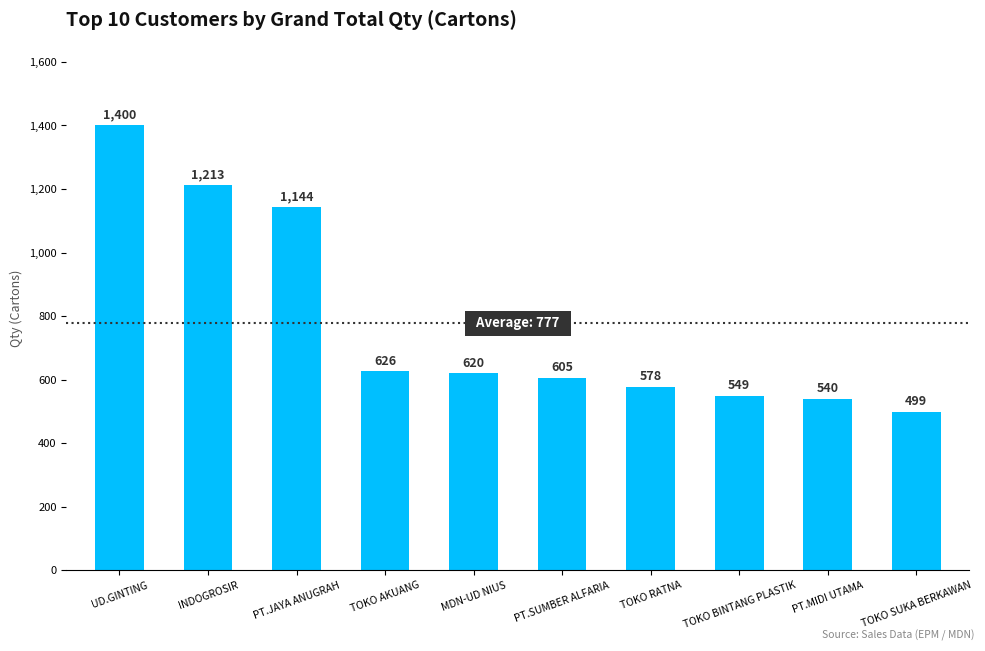

The value at INDOGROSIR is 254.3. True or false?

False